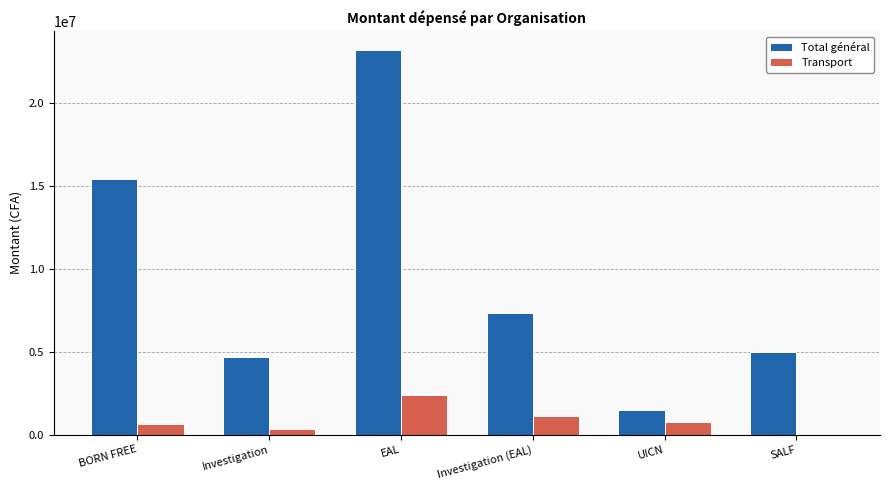

What is the sum of all Total général values?

56962750